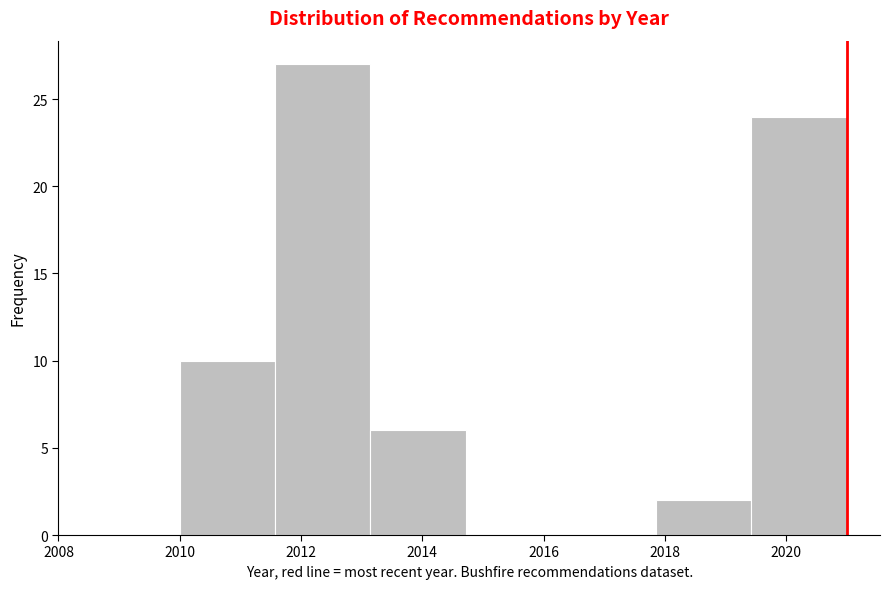

What is the height of the bar covering 2011.6 to 2013.2 on the x-axis? Neither the bar edges nor the heights are printed on the chart, so give them approximately, as read against the axes.

27